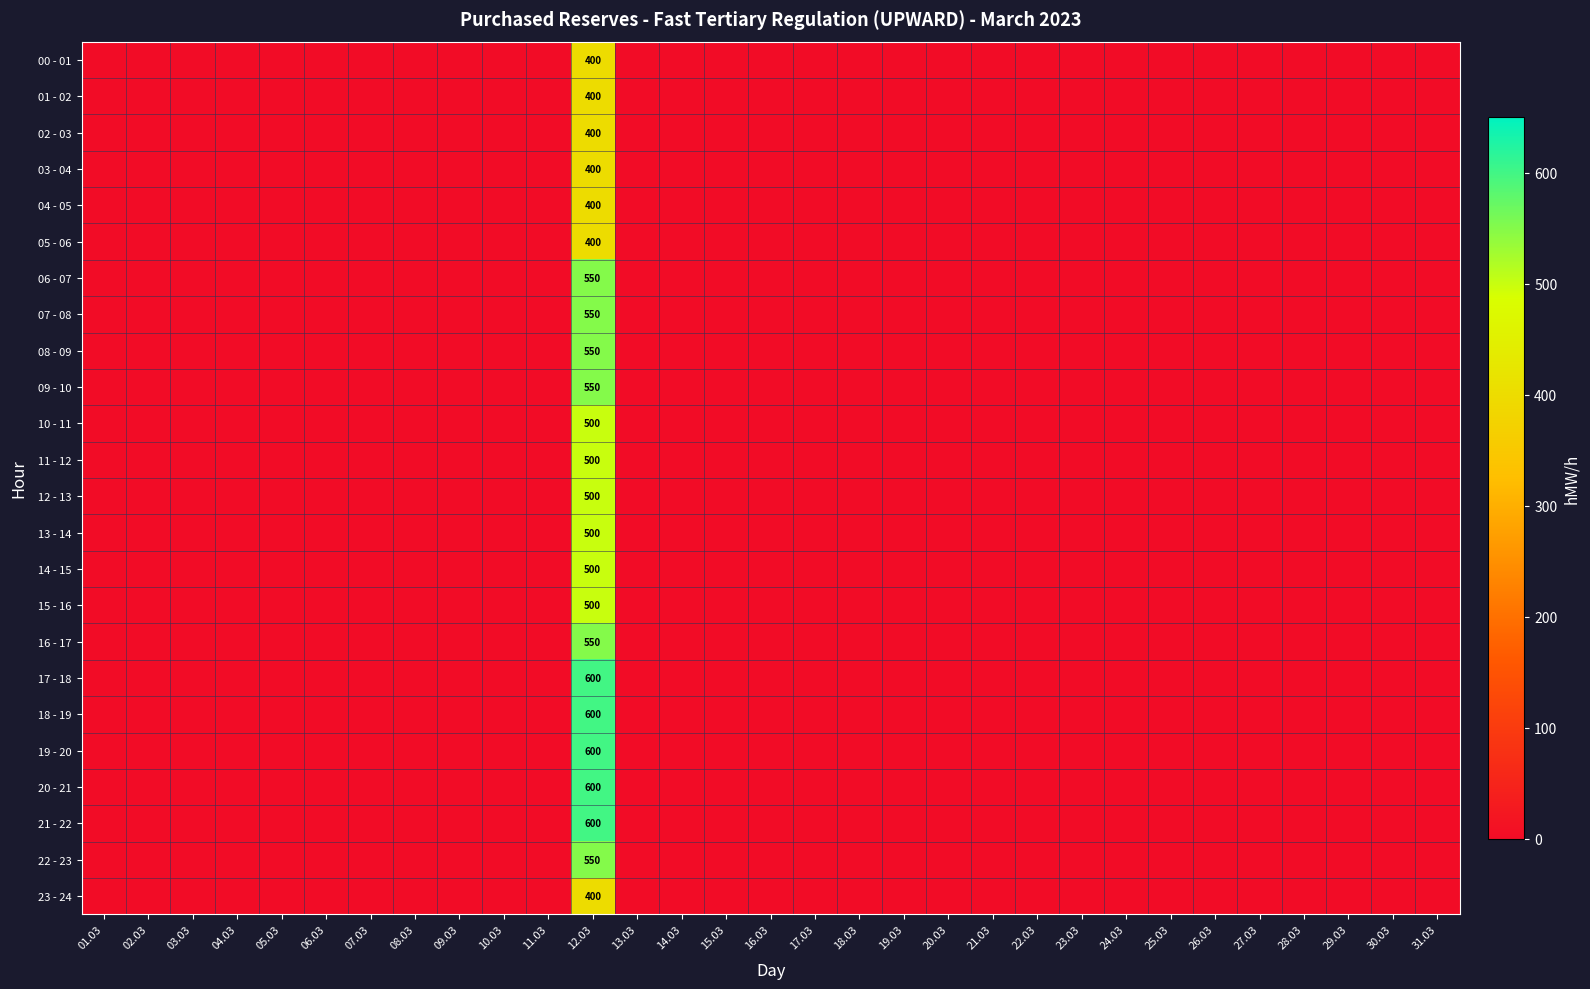

Which series has the largest total across all categories?

17 - 18